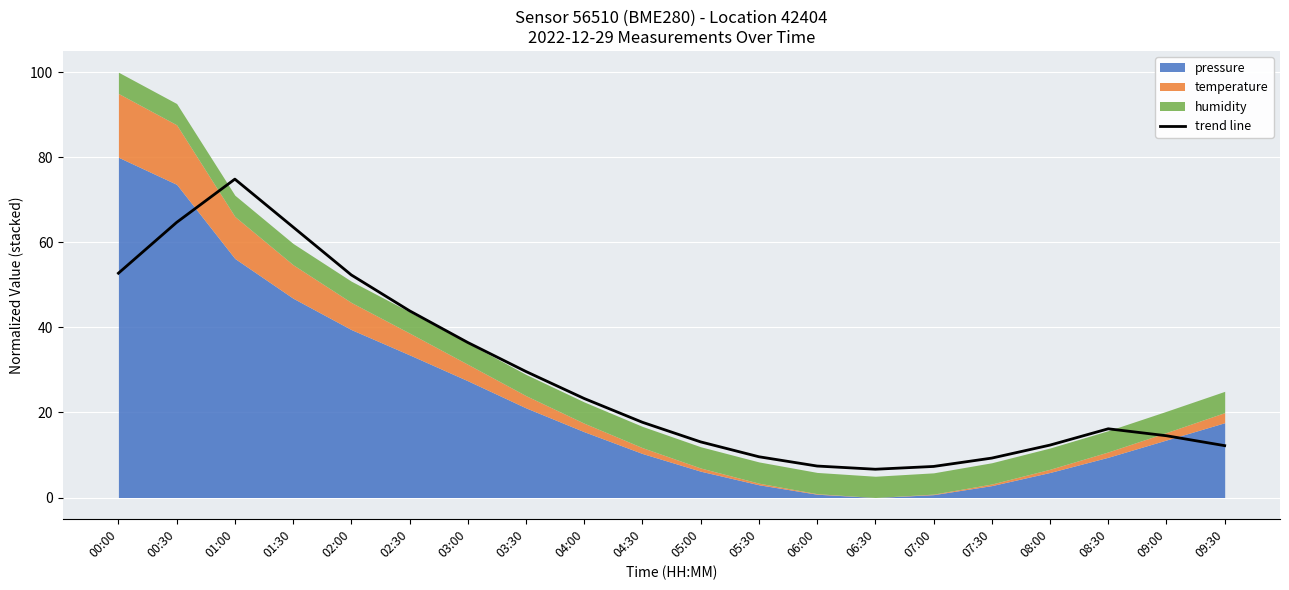

At which category does the data reach its first local valley?

06:30